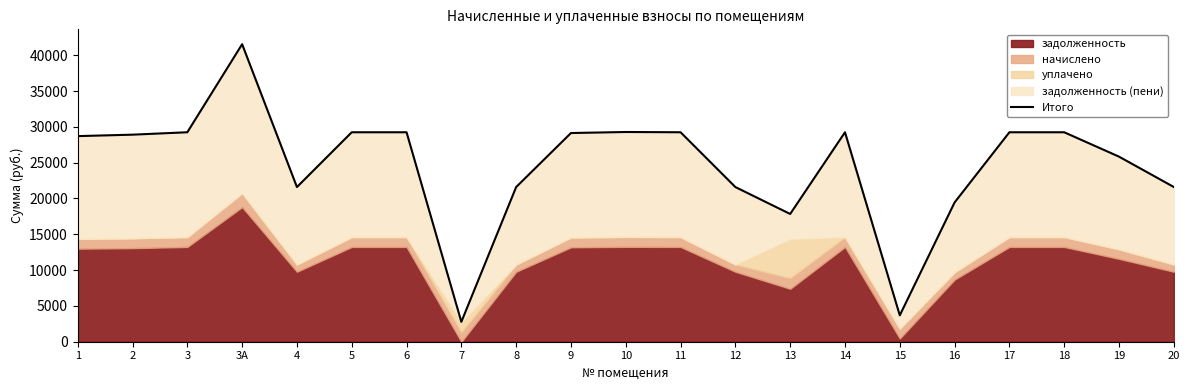

What is the label of the 17th point from the right?

4